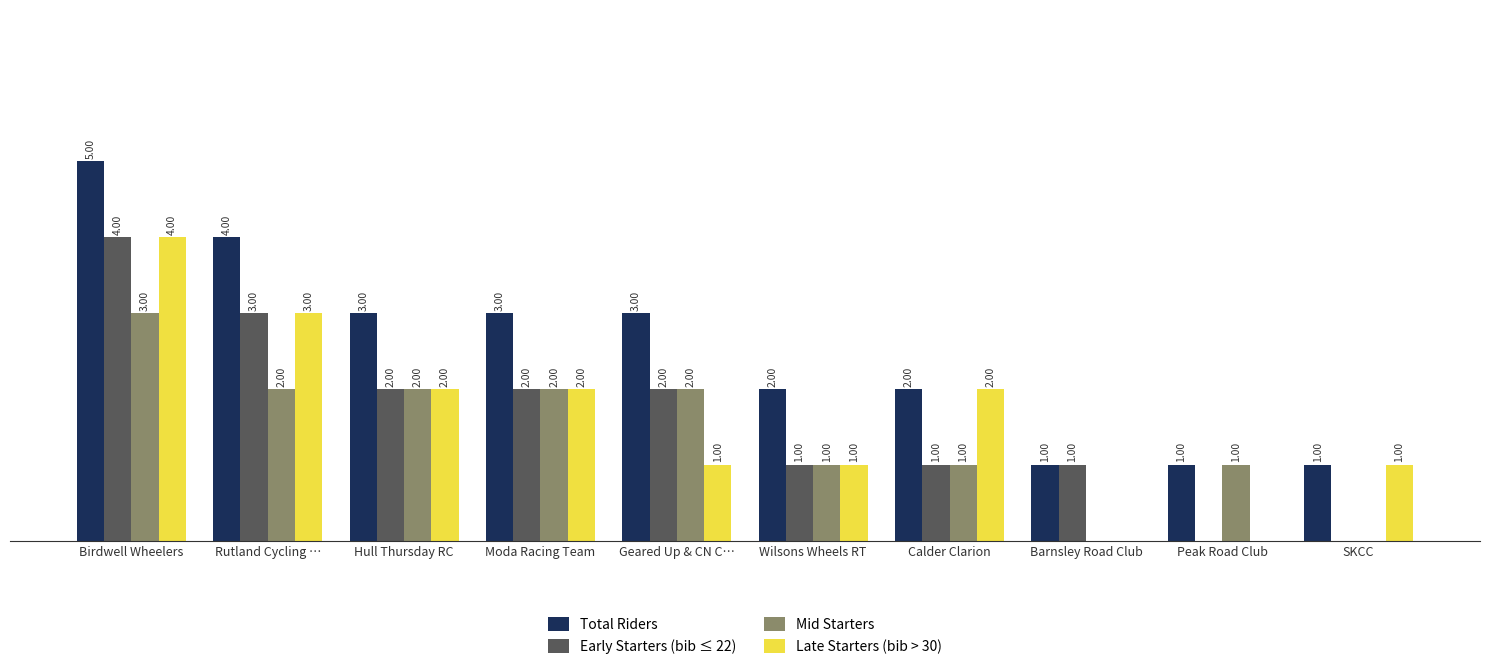

Which series has the largest total across all categories?

Total Riders